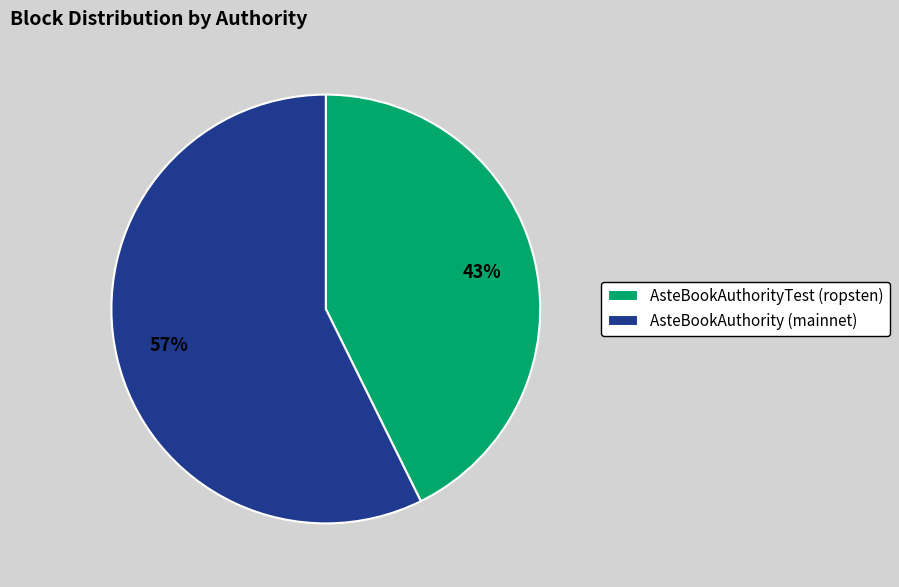

How many slices are in this pie chart?

2